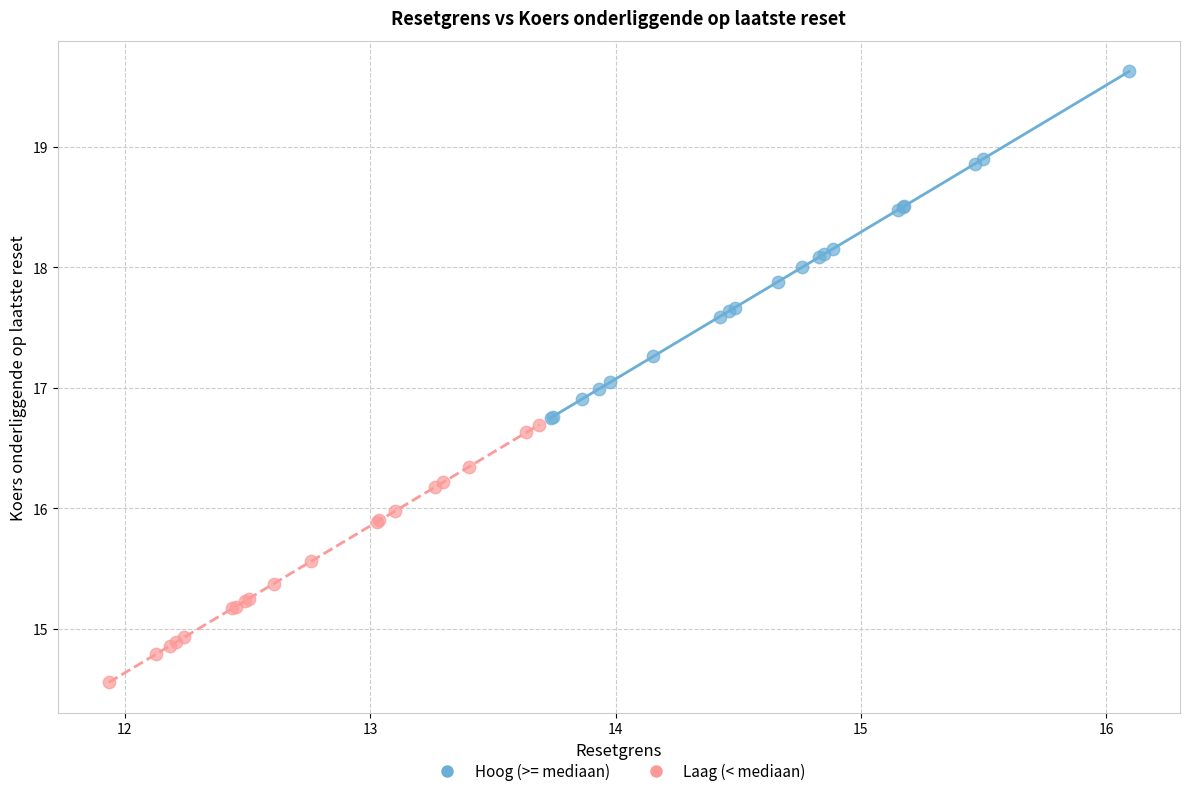

Which series has the largest Y range (max minus min)?

Hoog (>= mediaan)